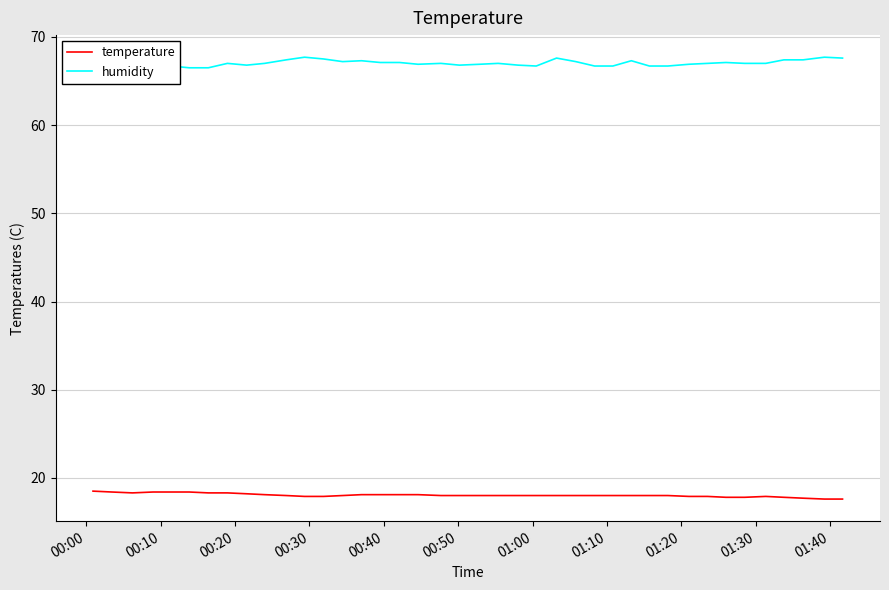

What is the average value of the temperature series?

18.0